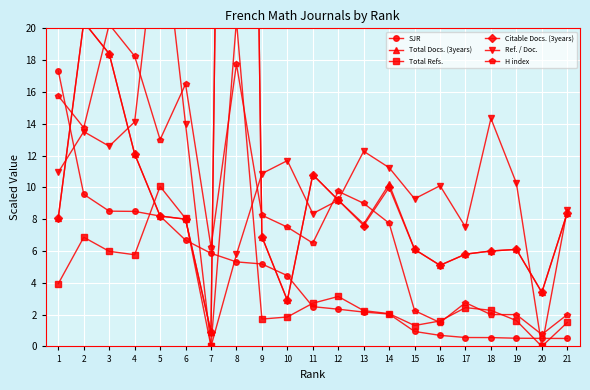

Count the number of categories in the chart.

21